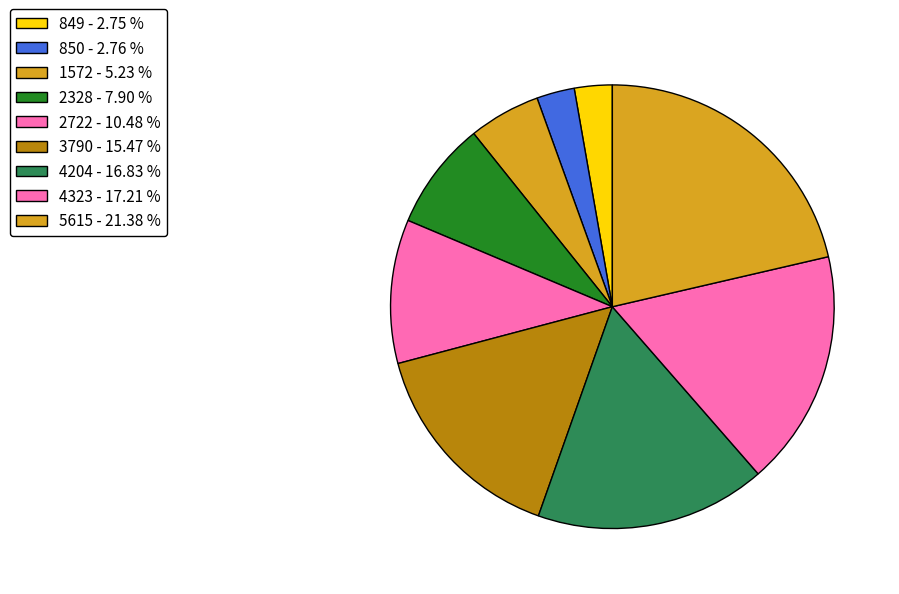

Count the number of slices in the pie.

9